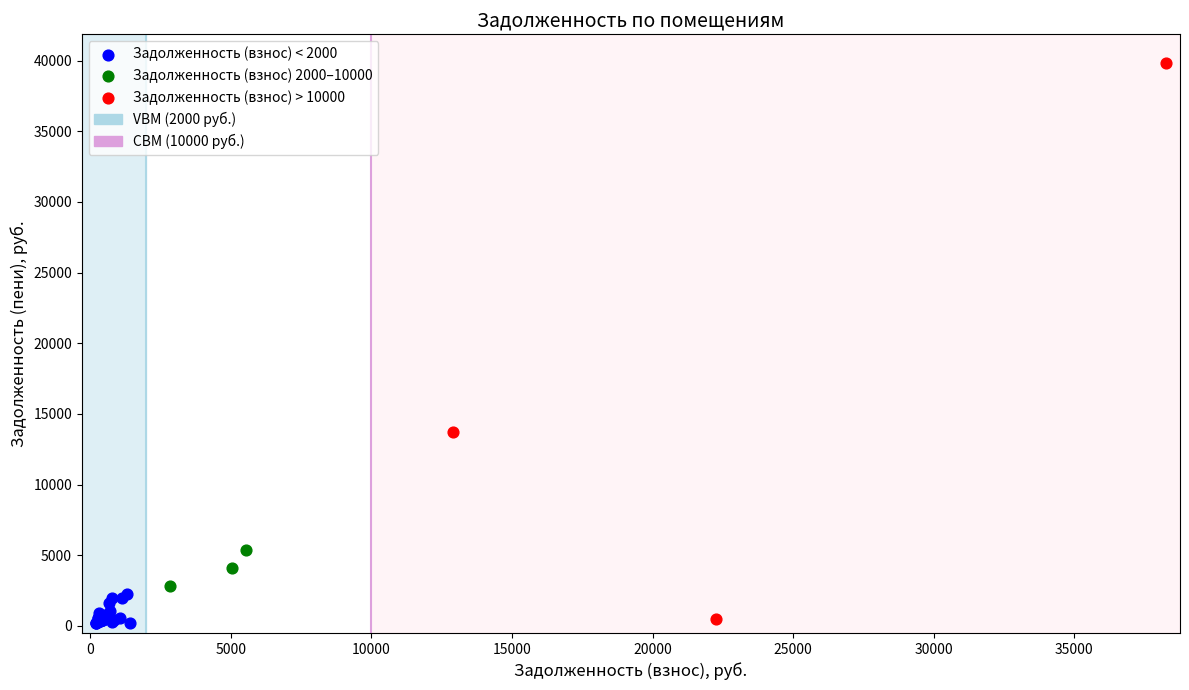

Which series reaches the maximum Y coordinate?

Задолженность (взнос) > 10000